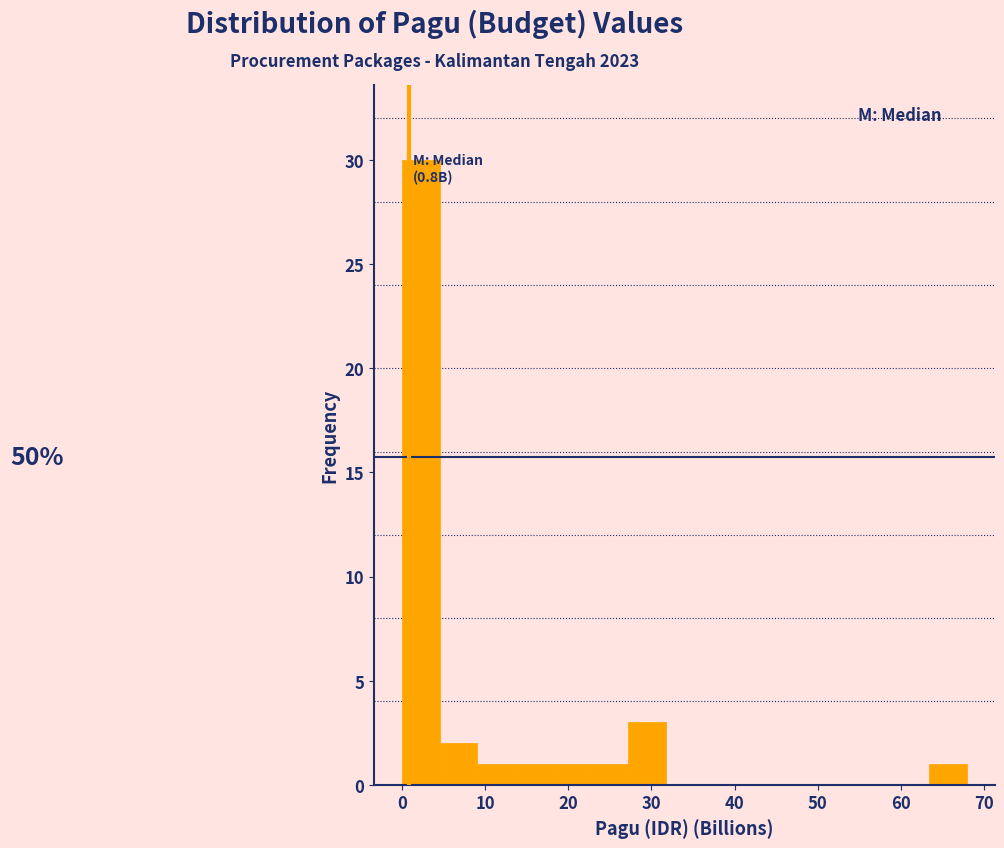

Which range on the x-axis has the tallest bar?

0 to 5